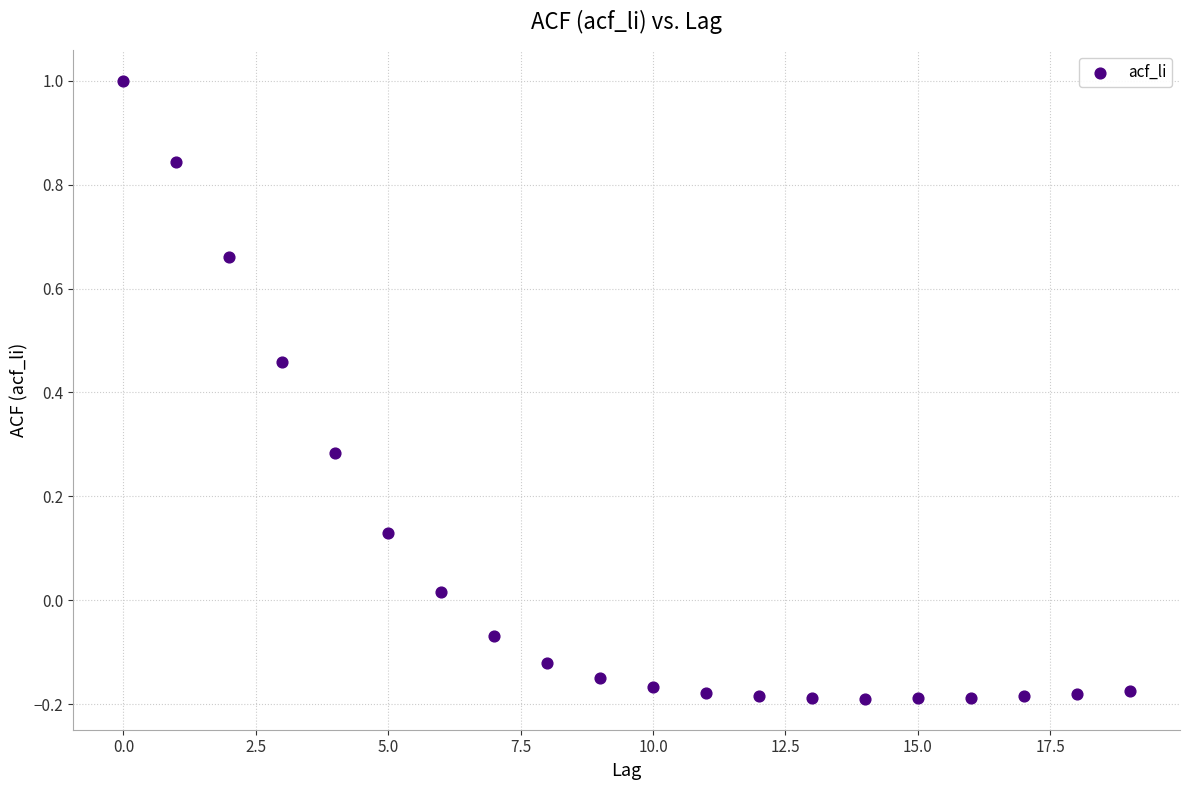

What is the range of Y values (max minus min)?

1.2